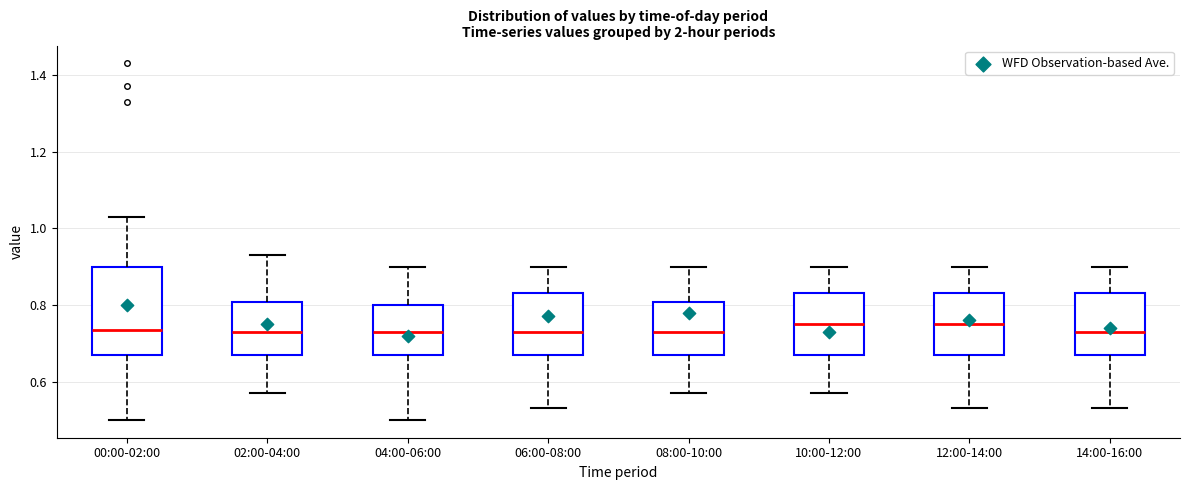

Where is the lower edge of the box for 10:00-12:00 on the y-axis? The values are not printed on the chart, so give them approximately, as read against the axis.

0.68